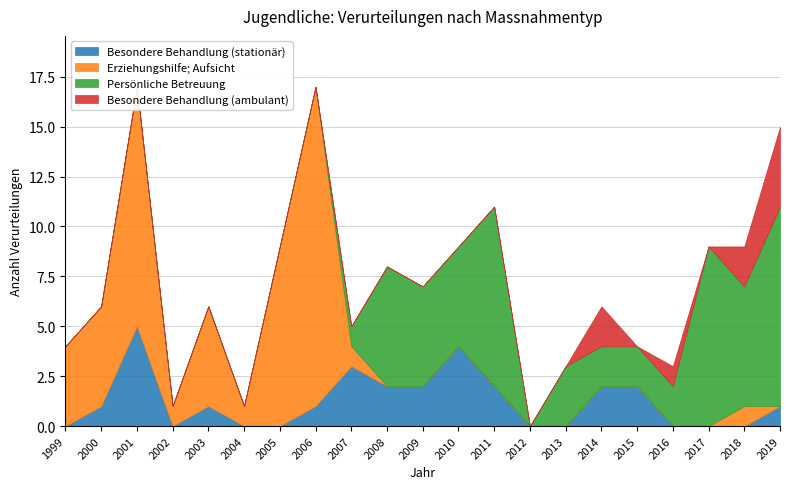

At which label is Persönliche Betreuung closest to 5?

2009